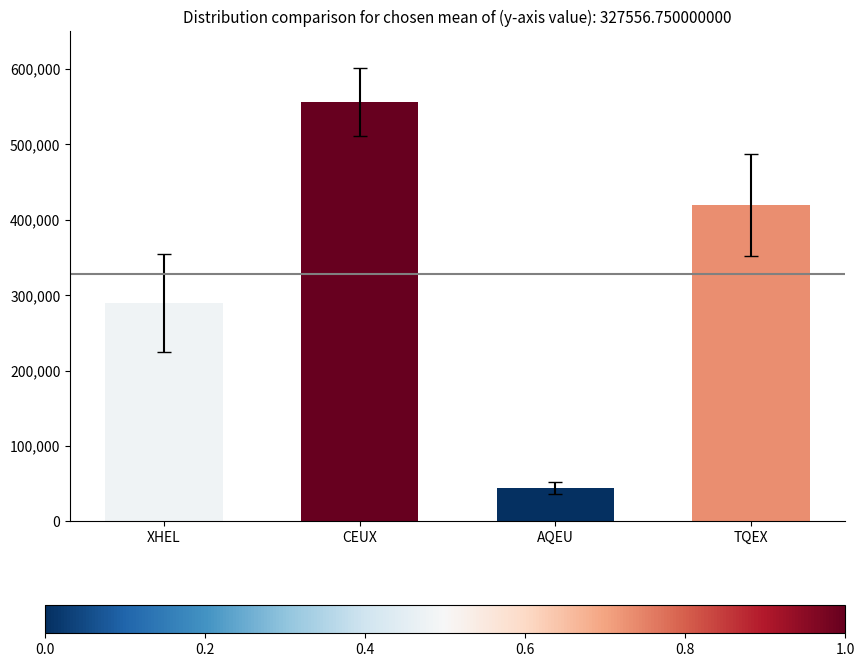

What is the label of the 1st bar from the right?

TQEX